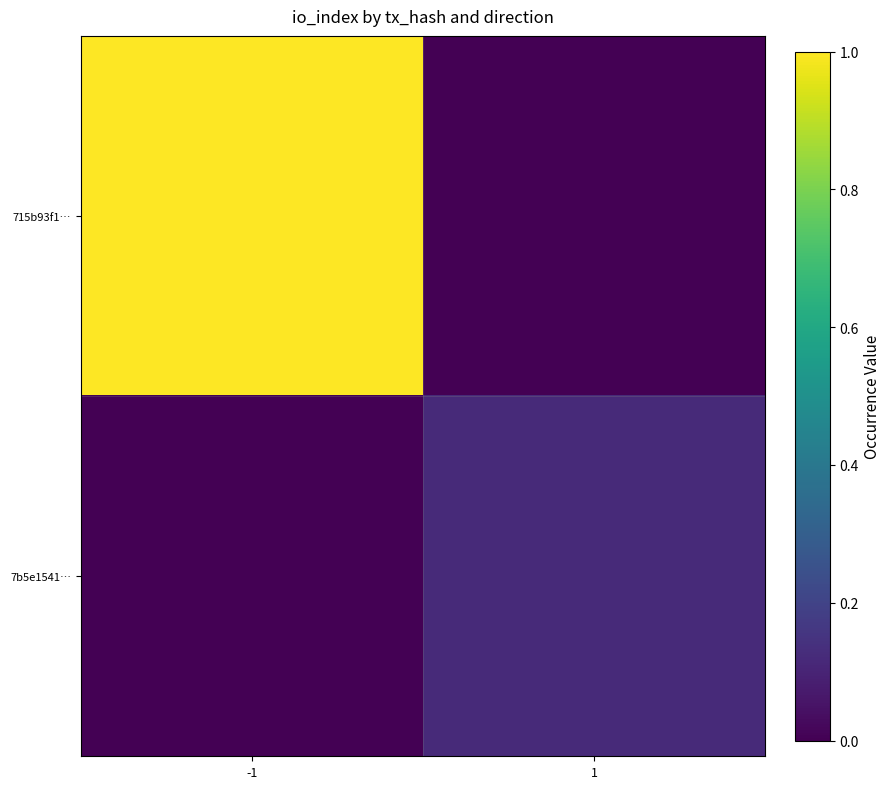

Which category has the lowest value across all series?

1